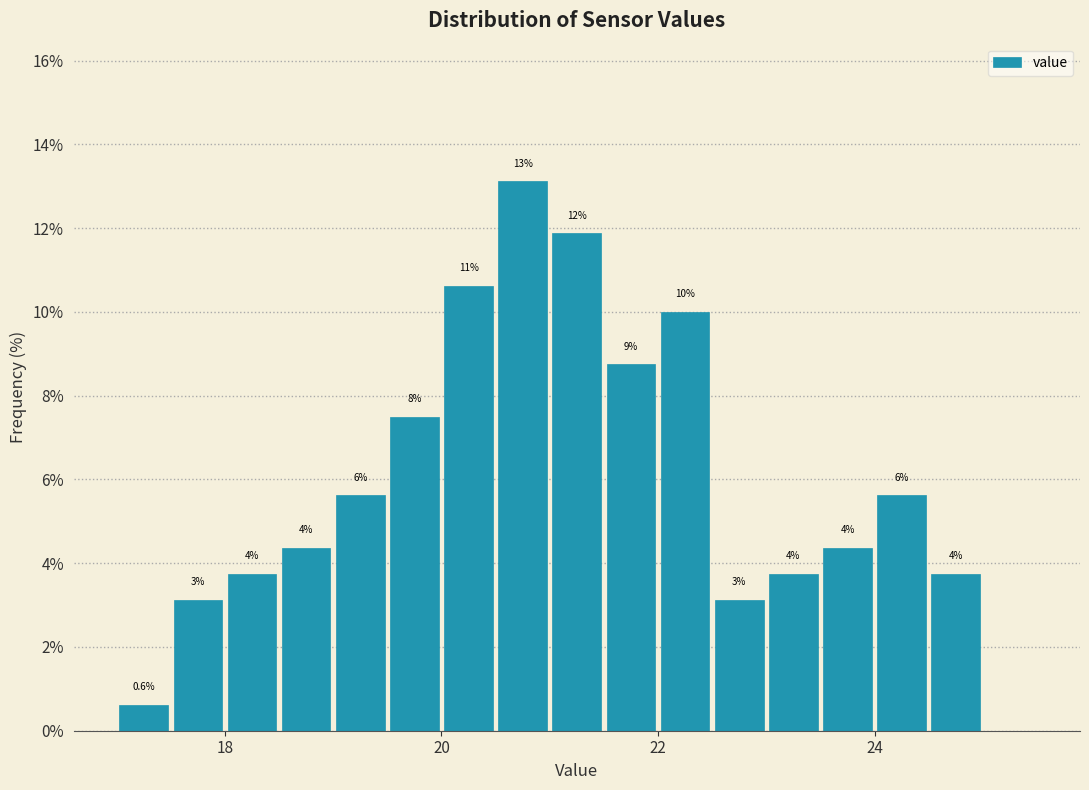

Around what value on the x-axis is the tallest bar? Give the approximate position of its centre, as read against the axis.

20.8